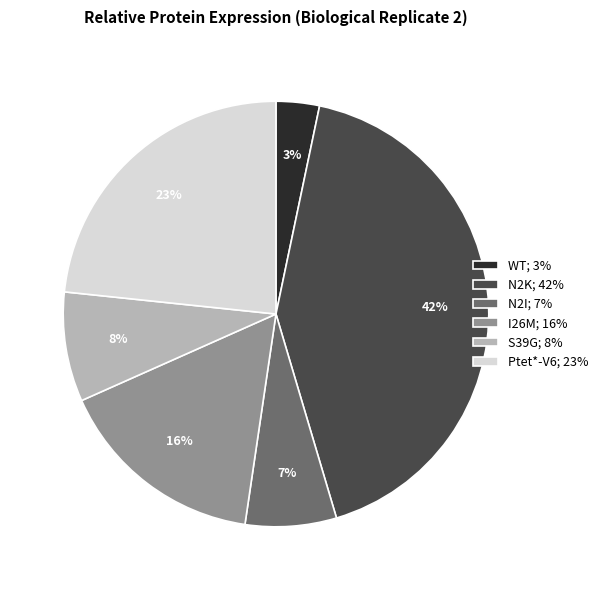

Between N2K and N2I, which is larger?

N2K